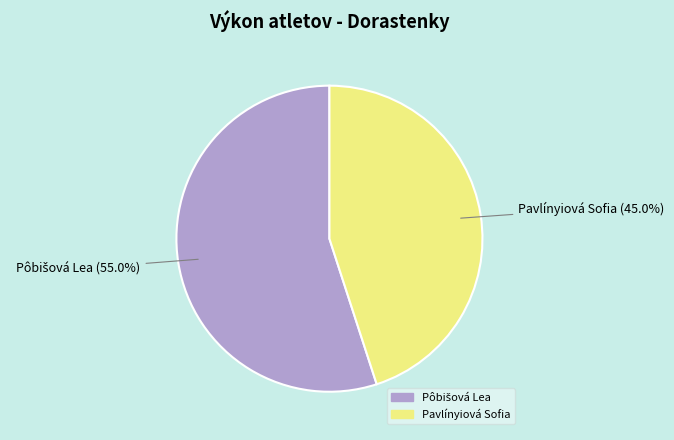

Which slice is the smallest?

Pavlínyiová Sofia